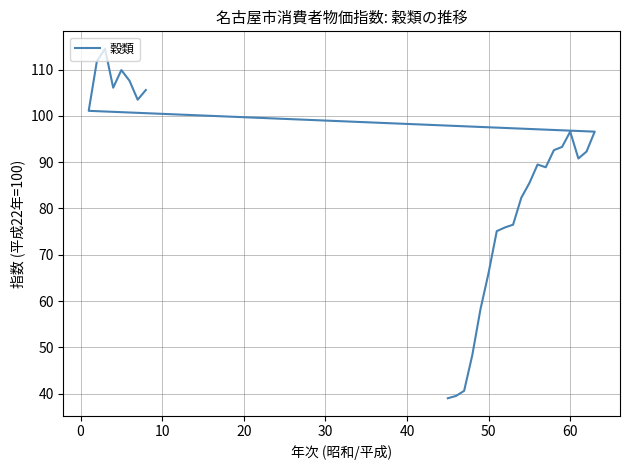

What is the difference between the maximum and second lowest values?

75.0